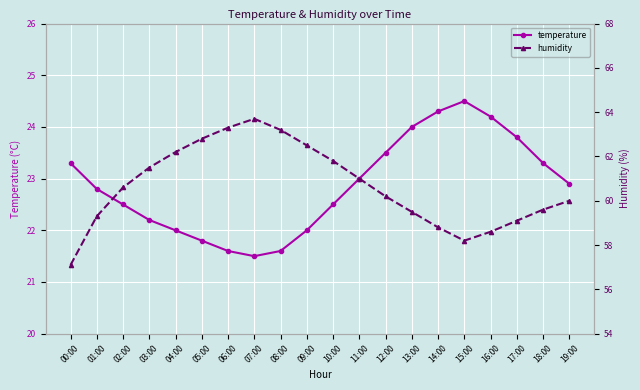

Is the value of humidity at 04:00 greater than the value of temperature at 04:00?

Yes